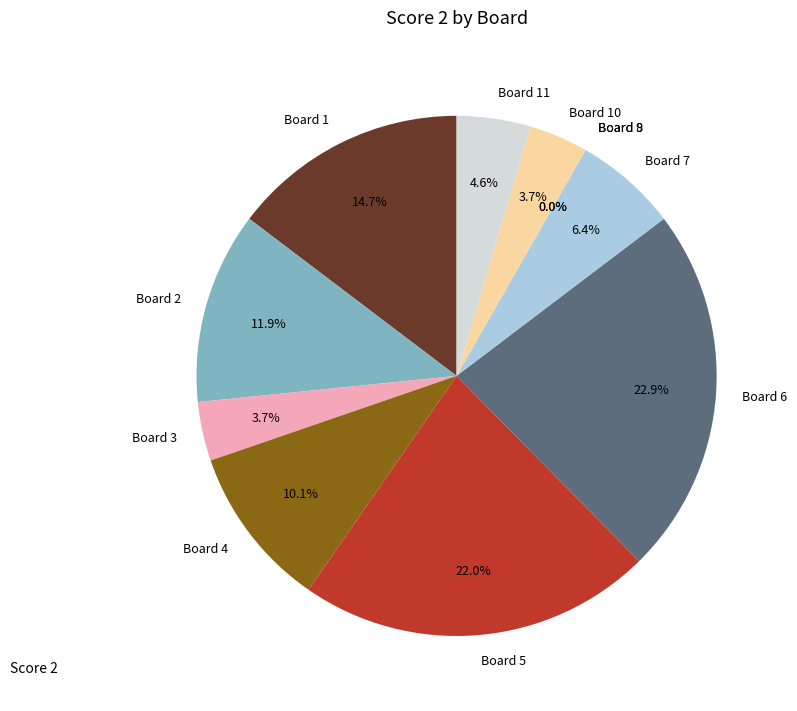

What is the largest slice in the pie chart?

6